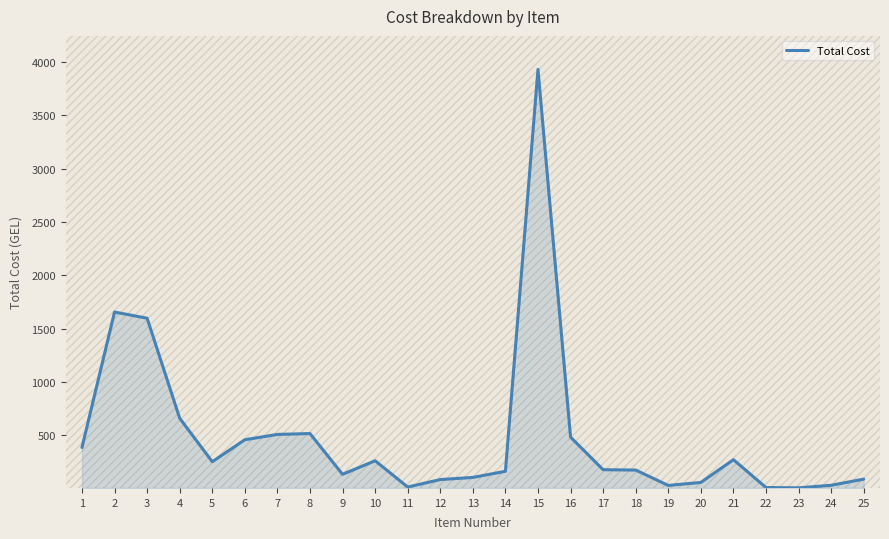

What is the maximum value shown in the chart?

3930.0